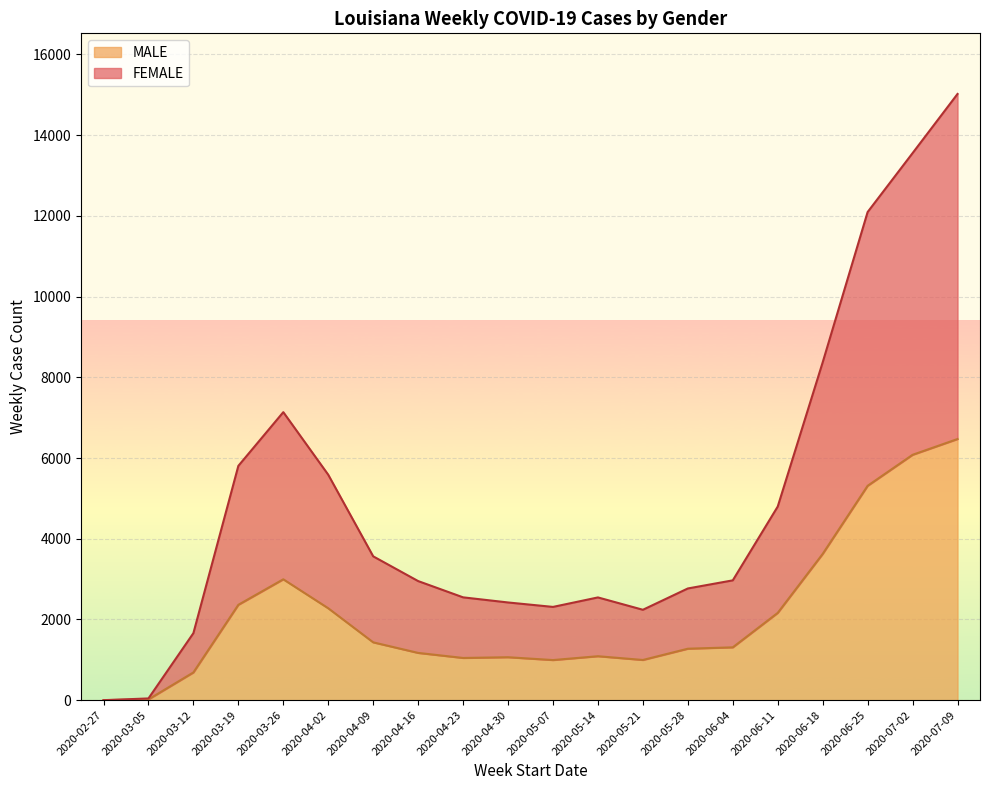

What is the difference between the maximum and minimum values in the MALE series?

6471